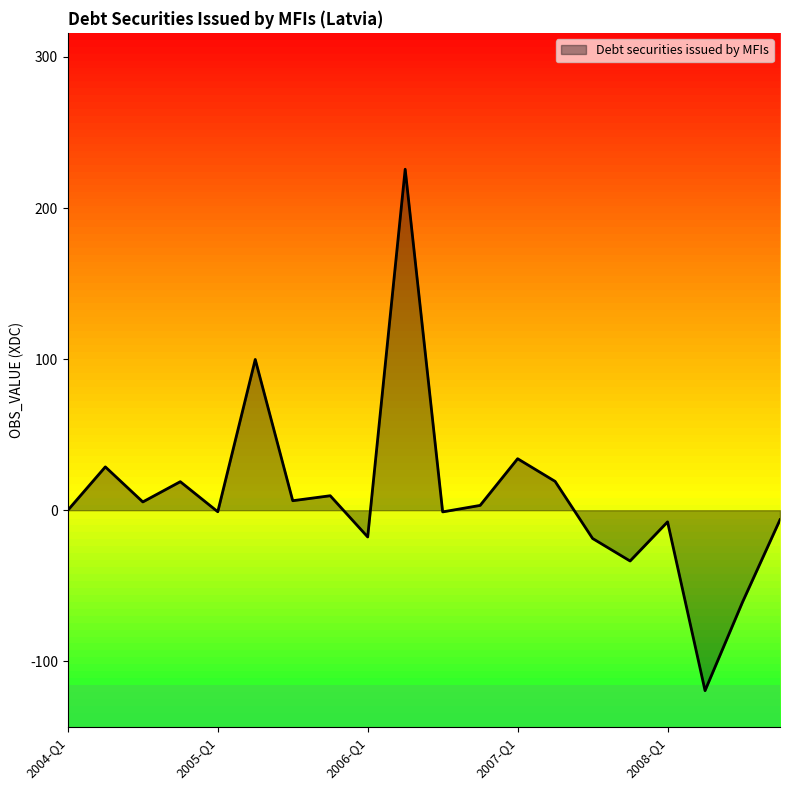

What is the difference between the maximum and minimum values?

345.1